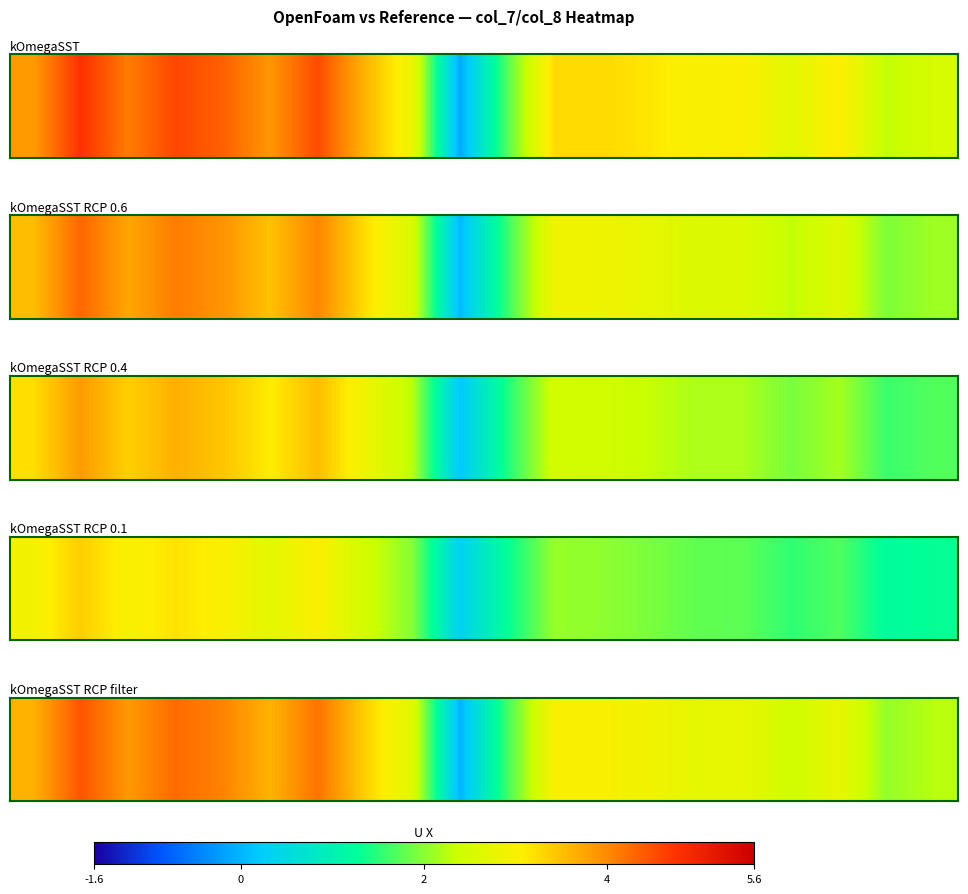

What is the sum of all values?

59.5